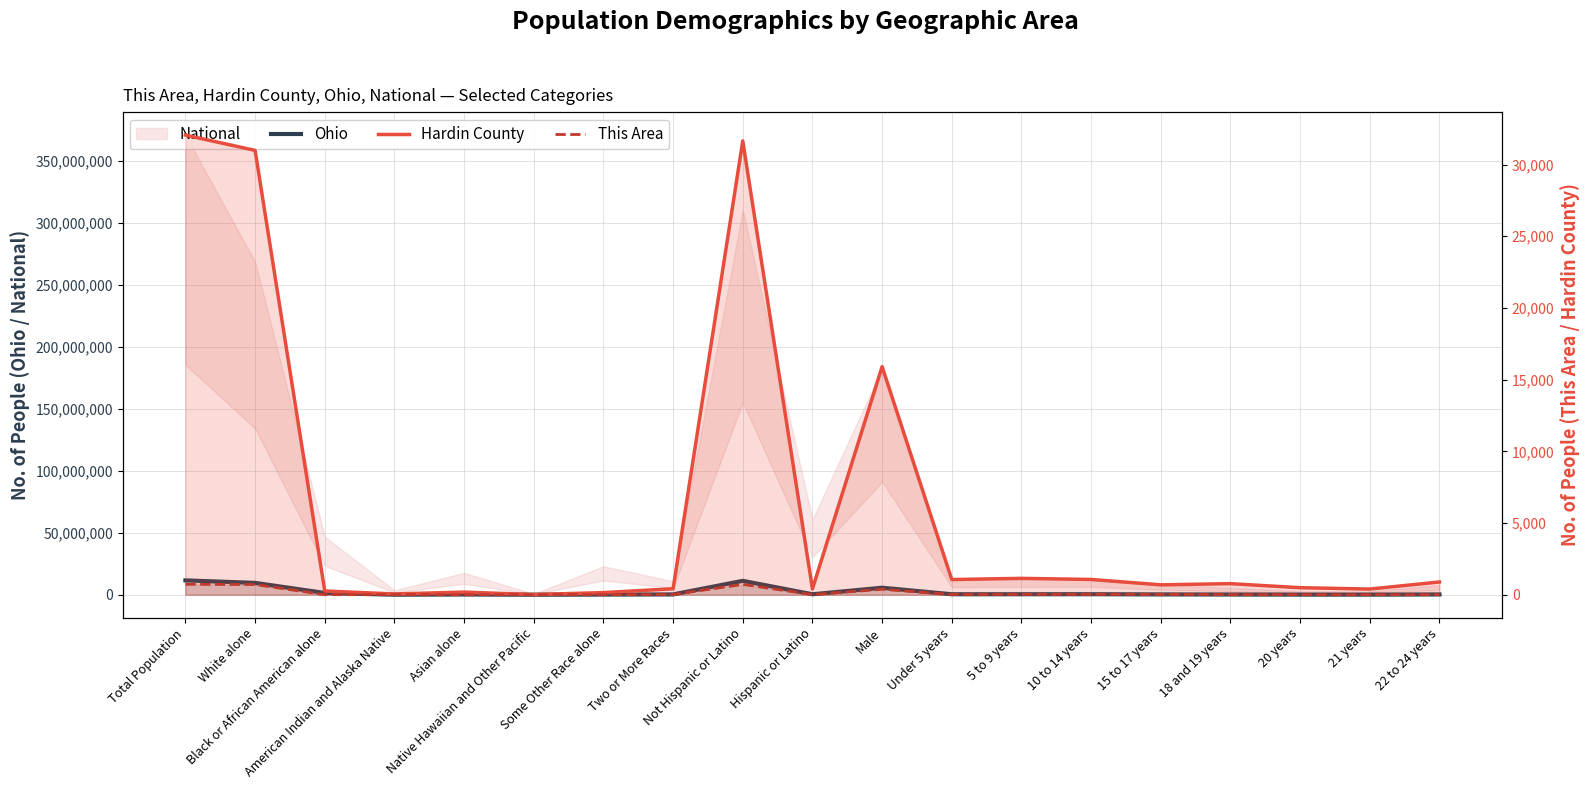

Is it true that Ohio equals 18456185 at Not Hispanic or Latino?

False